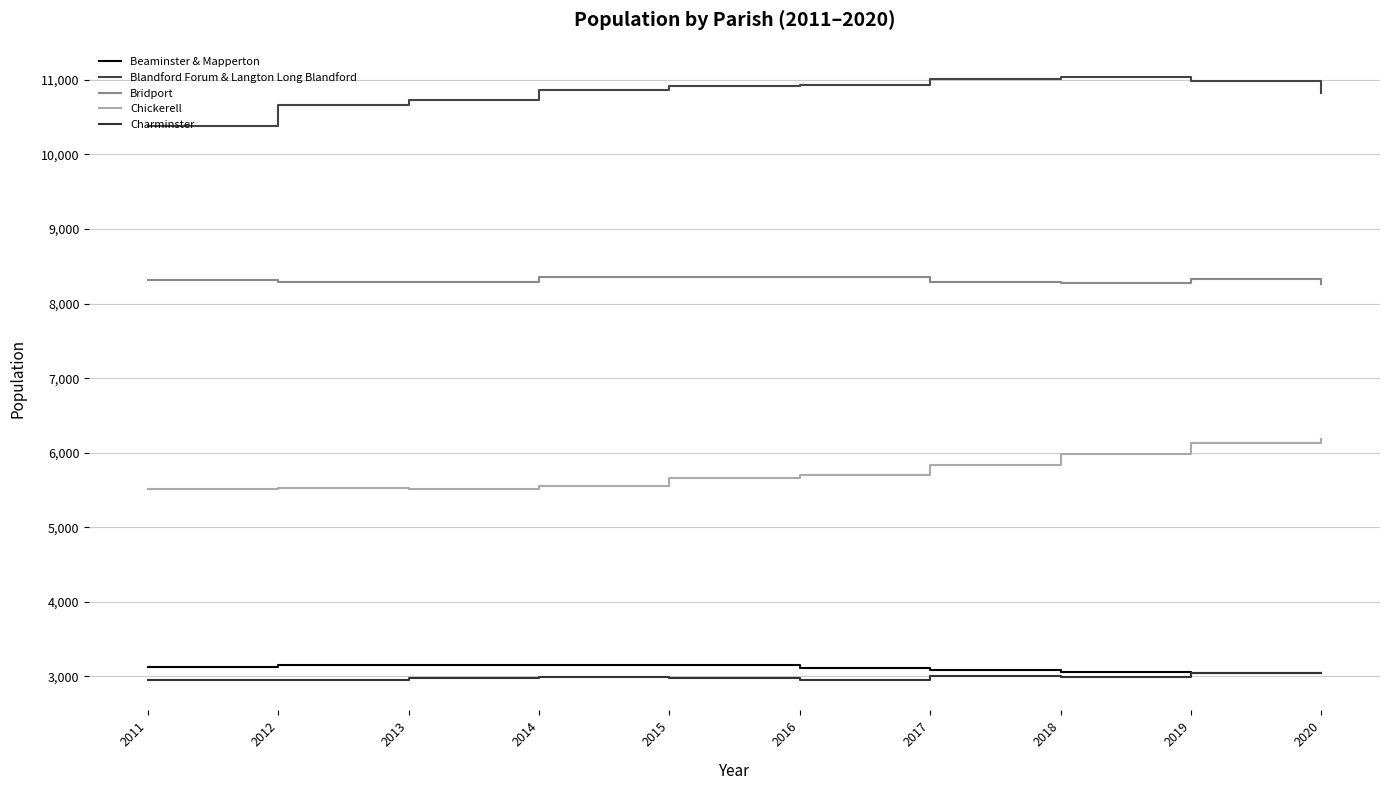

Between 2020 and 2016, which is larger?

2016